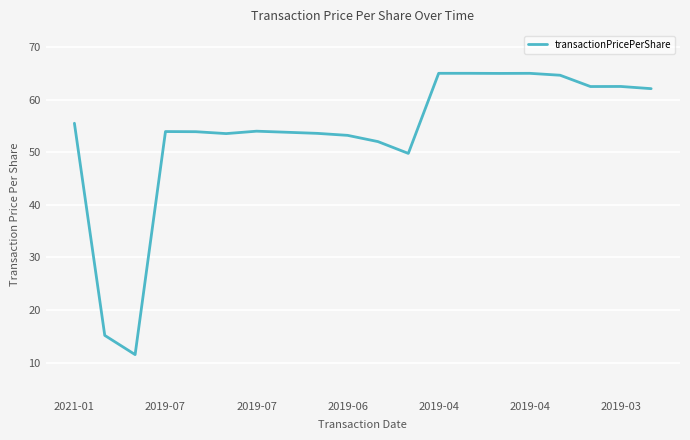

What is the maximum value shown in the chart?

65.0